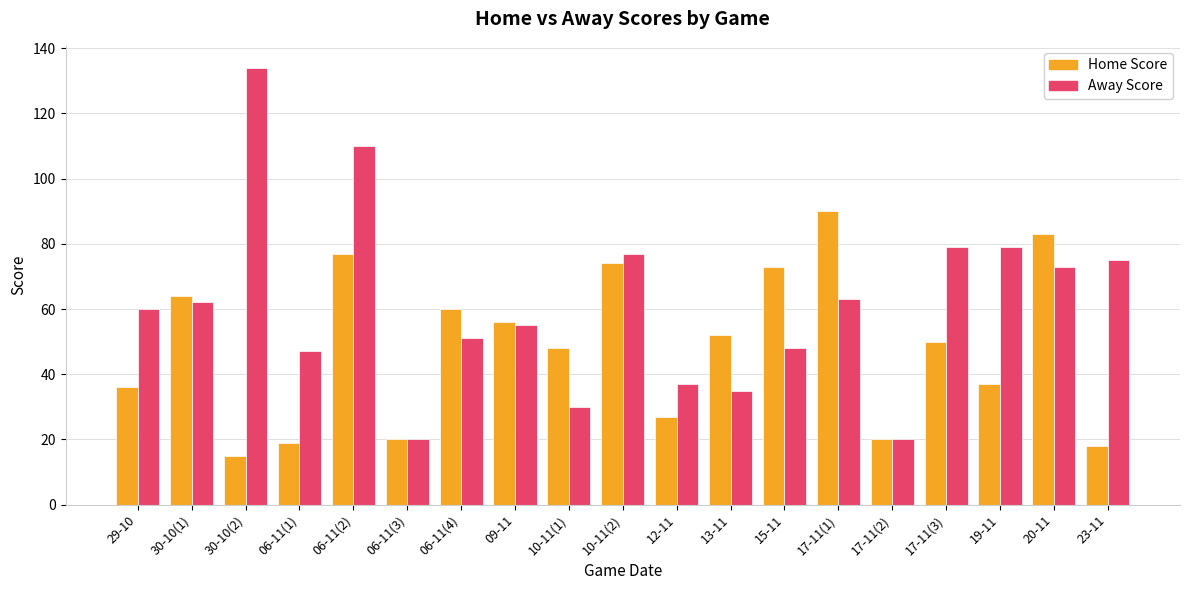

What is the label of the 13th bar from the right?

06-11(4)